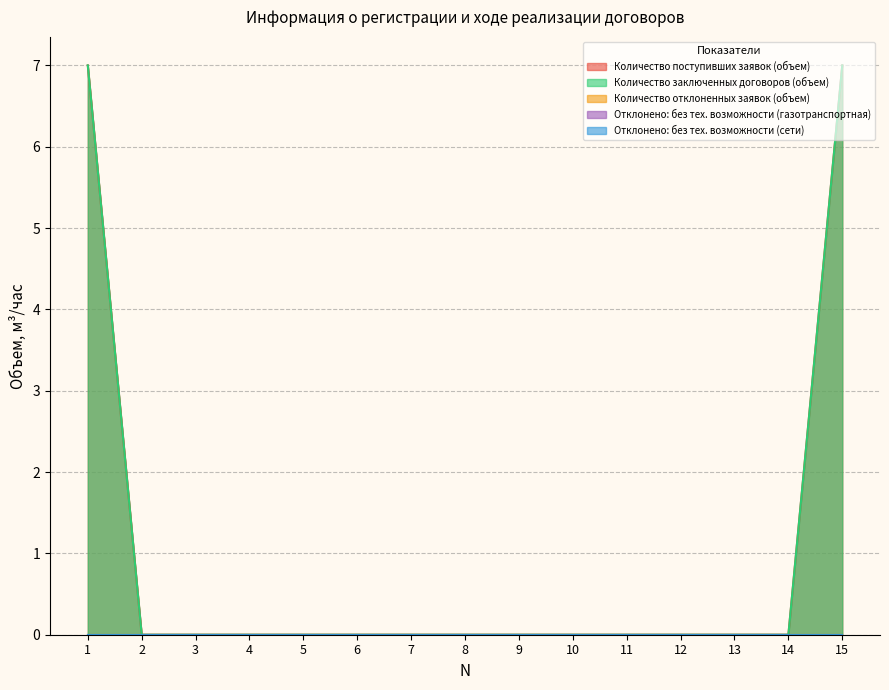

Reading left to right, transcribe all the data shown in this chart.

Количество поступивших заявок (объем): 1=7	2=0	3=0	4=0	5=0	6=0	7=0	8=0	9=0	10=0	11=0	12=0	13=0	14=0	15=7
Количество заключенных договоров (объем): 1=7	2=0	3=0	4=0	5=0	6=0	7=0	8=0	9=0	10=0	11=0	12=0	13=0	14=0	15=7
Количество отклоненных заявок (объем): 1=0	2=0	3=0	4=0	5=0	6=0	7=0	8=0	9=0	10=0	11=0	12=0	13=0	14=0	15=0
Отклонено: без тех. возможности (газотранспортная): 1=0	2=0	3=0	4=0	5=0	6=0	7=0	8=0	9=0	10=0	11=0	12=0	13=0	14=0	15=0
Отклонено: без тех. возможности (сети): 1=0	2=0	3=0	4=0	5=0	6=0	7=0	8=0	9=0	10=0	11=0	12=0	13=0	14=0	15=0